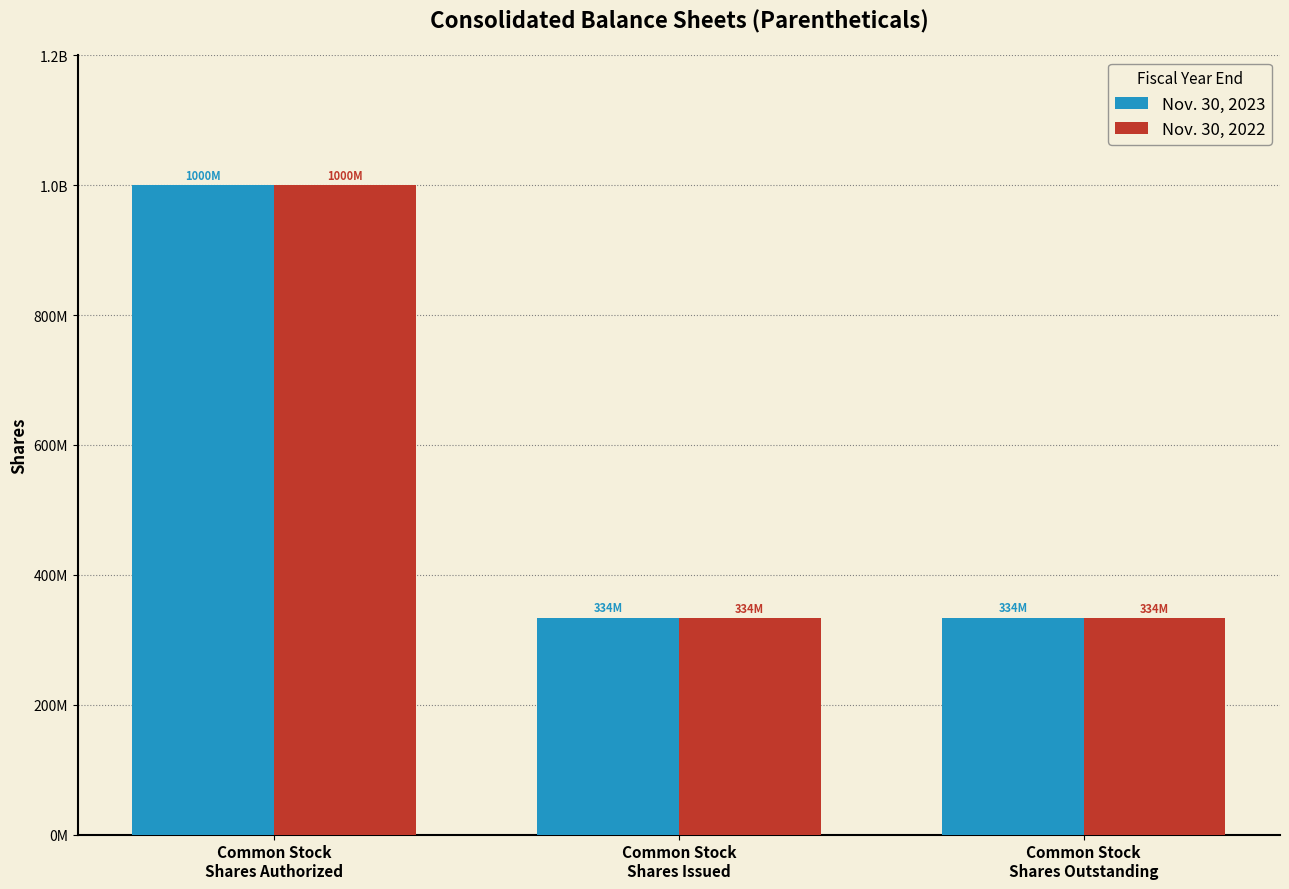

What is the difference between the maximum and minimum values in the Nov. 30, 2023 series?

665753141